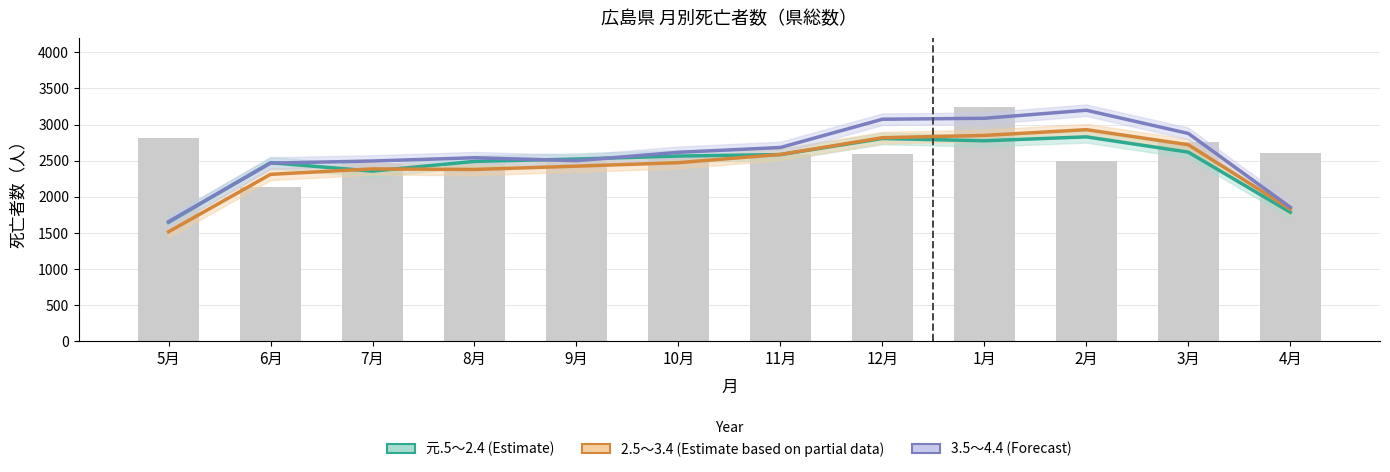

What is the total value across all series at 10月?

7652.7